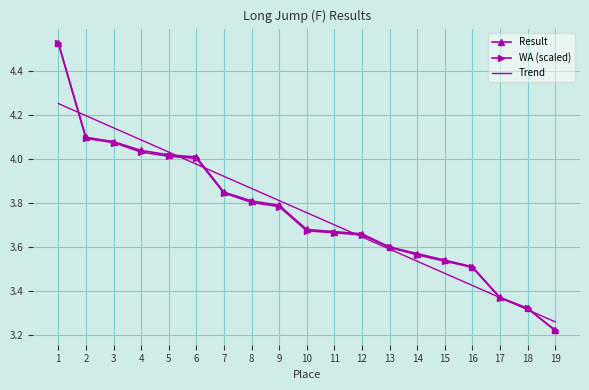

True or false: Trend has a value of 4.1 at 3.

True